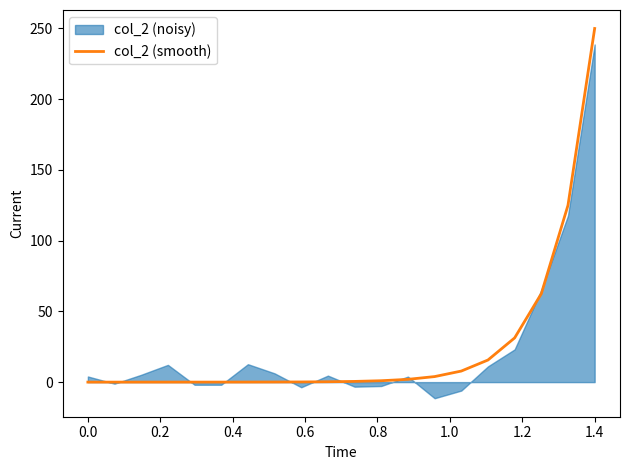

Does the chart display data point markers on the line(s)?

No